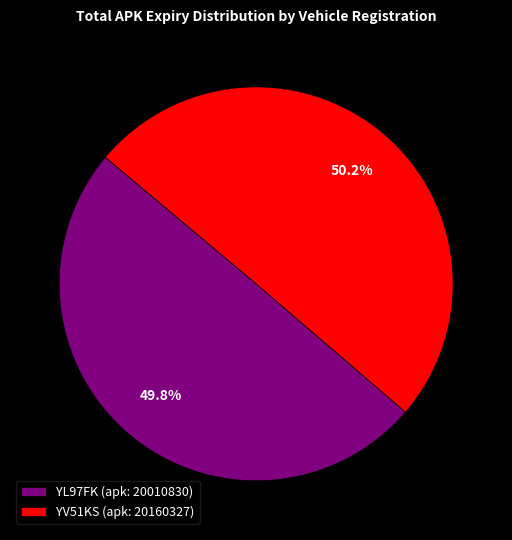

To the nearest percent, what is the average slice percentage?

50%